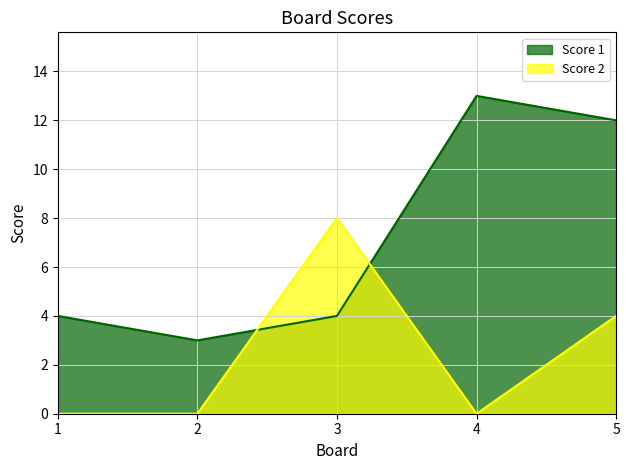

Which series has the widest spread of values?

Score 1